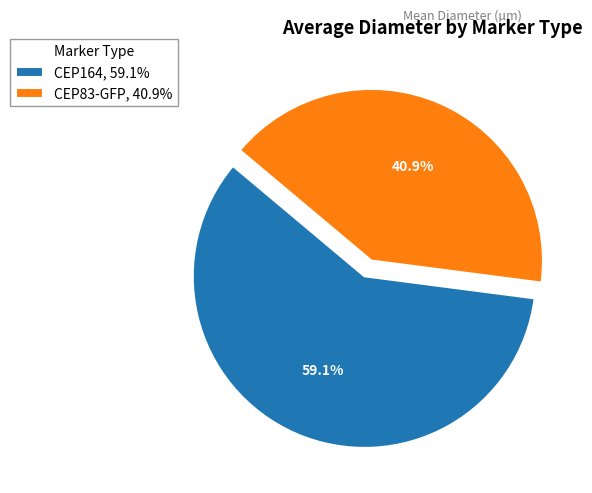

Is it true that CEP83-GFP is 54% of the pie?

False